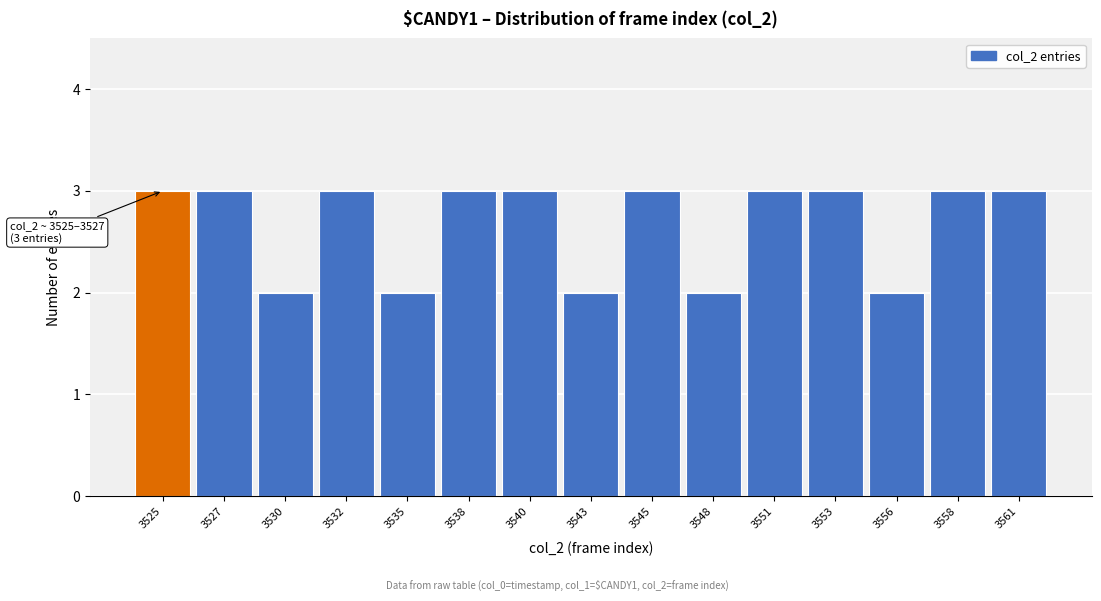

Reading right to left, transcribe all the data shown in this chart.

3	3	2	3	3	2	3	2	3	3	2	3	2	3	3